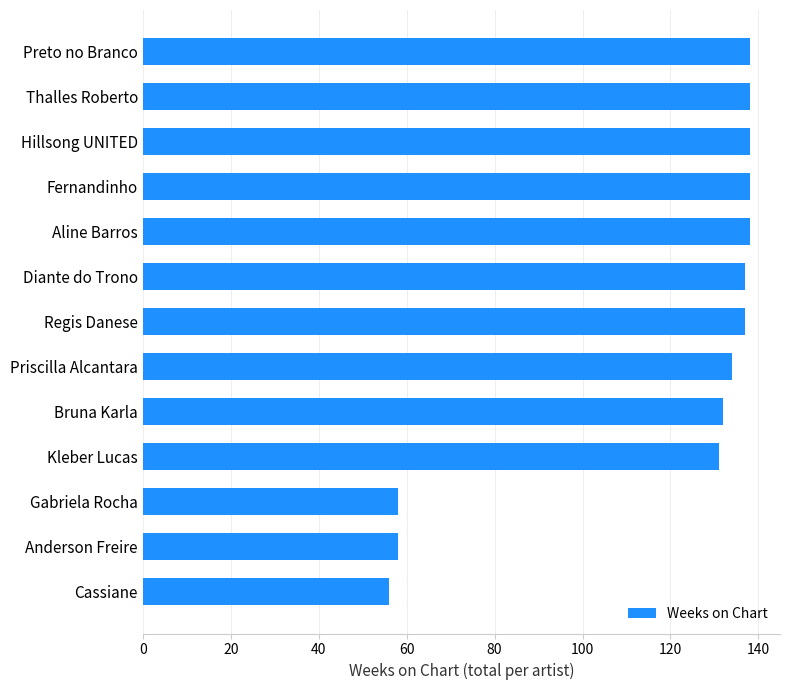

What is the sum of all values?

1533